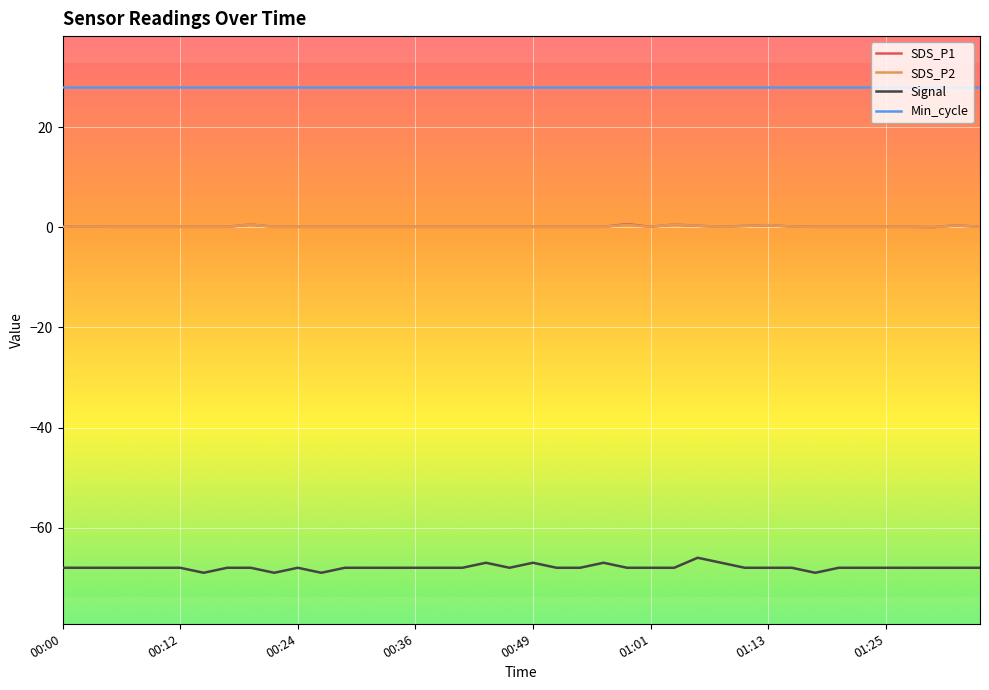

True or false: Signal and SDS_P1 intersect in this chart.

False